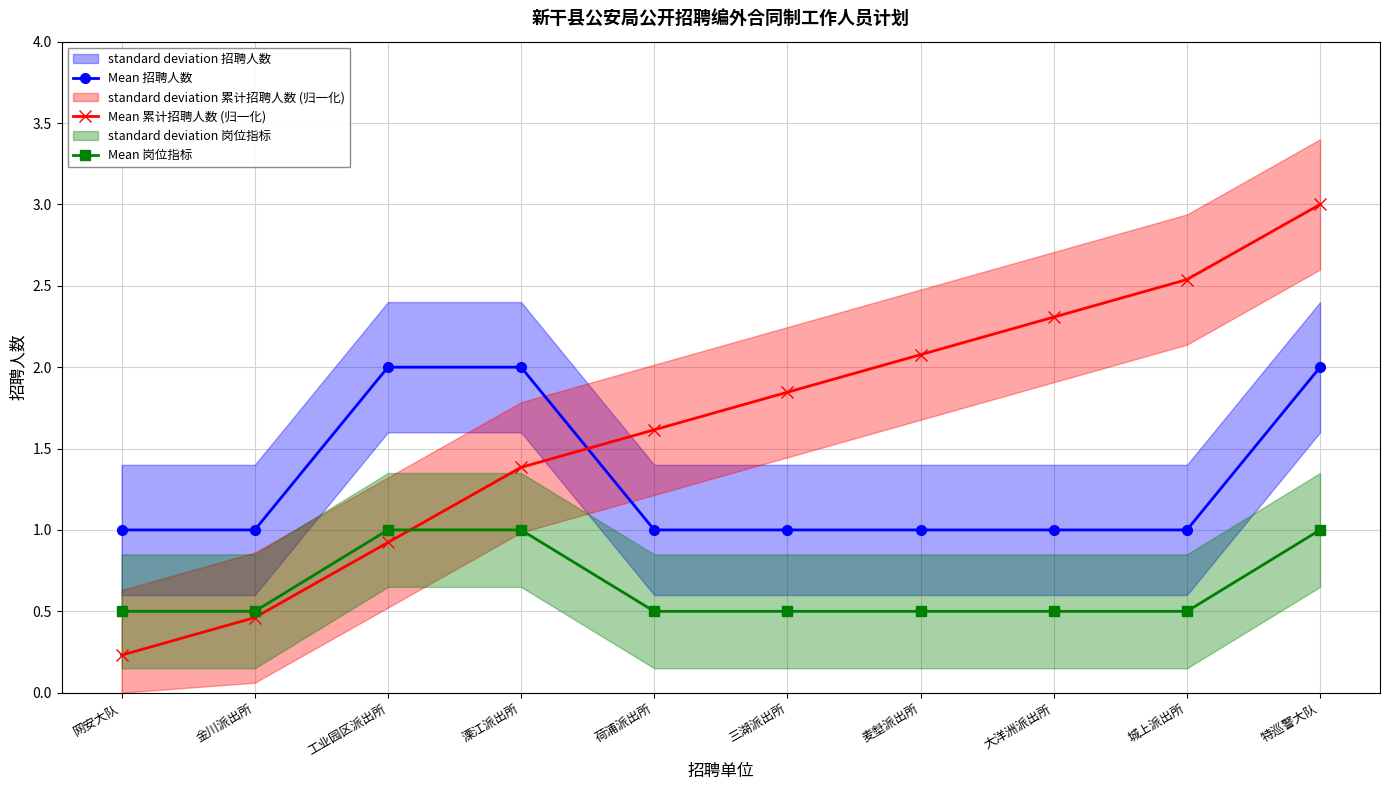

Rank the categories by Mean 招聘人数 value from highest to lowest.

工业园区派出所, 溧江派出所, 特巡警大队, 网安大队, 金川派出所, 荷浦派出所, 三湖派出所, 麦㙦派出所, 大洋洲派出所, 城上派出所